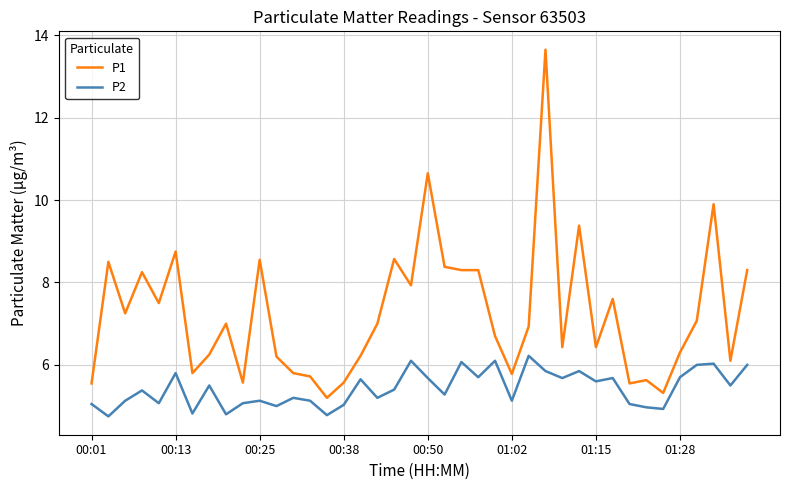

Which series has the largest range (max minus min)?

P1